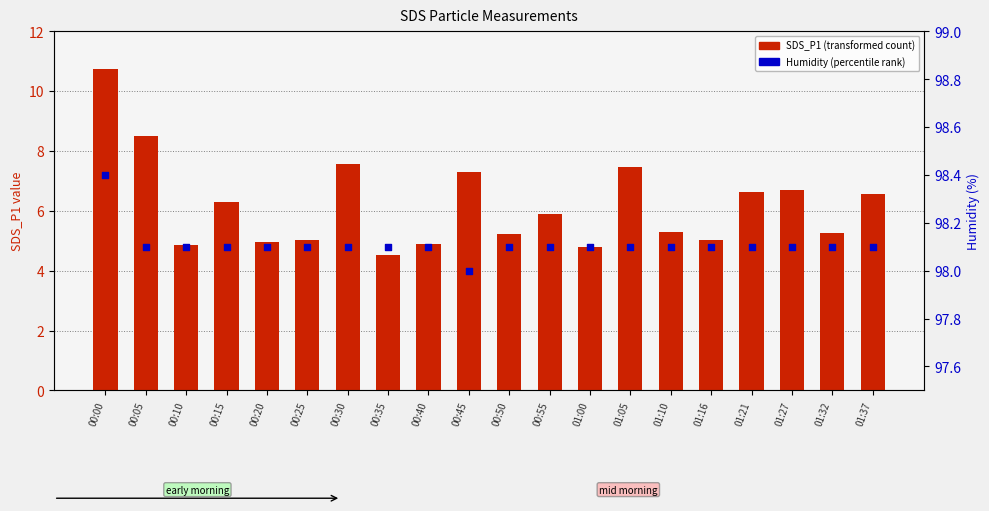

At how many categories does at least one series exceed 75?

20